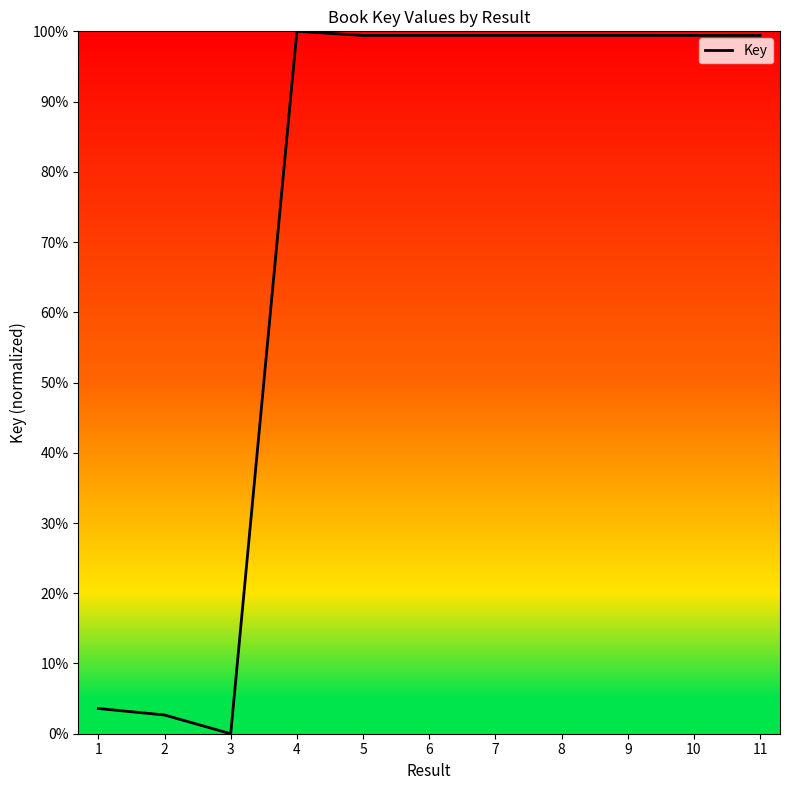

List the labels in order of value, largest first.

4, 9, 11, 8, 5, 6, 7, 10, 1, 2, 3